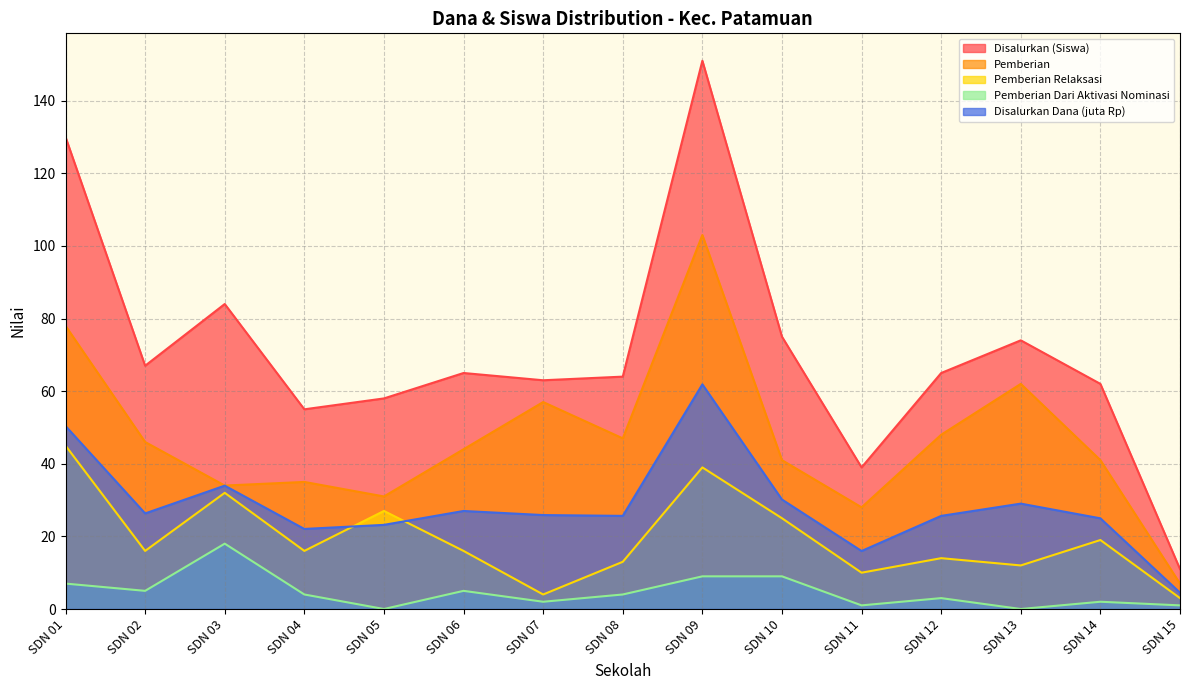

What is the average value of the Pemberian Dari Aktivasi Nominasi series?

4.7